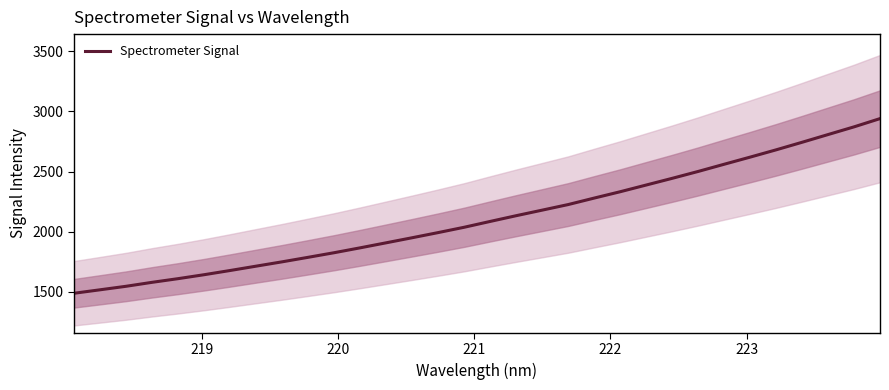

Reading left to right, transcribe all the data shown in this chart.

1487.7	1516.5	1545.7	1578.7	1609.2	1642.0	1677.0	1713.2	1749.2	1786.8	1825.0	1865.6	1907.4	1949.5	1992.4	2036.6	2085.1	2132.8	2179.0	2225.4	2279.3	2332.0	2387.7	2443.4	2500.6	2560.4	2619.7	2680.3	2743.2	2807.4	2871.4	2939.9